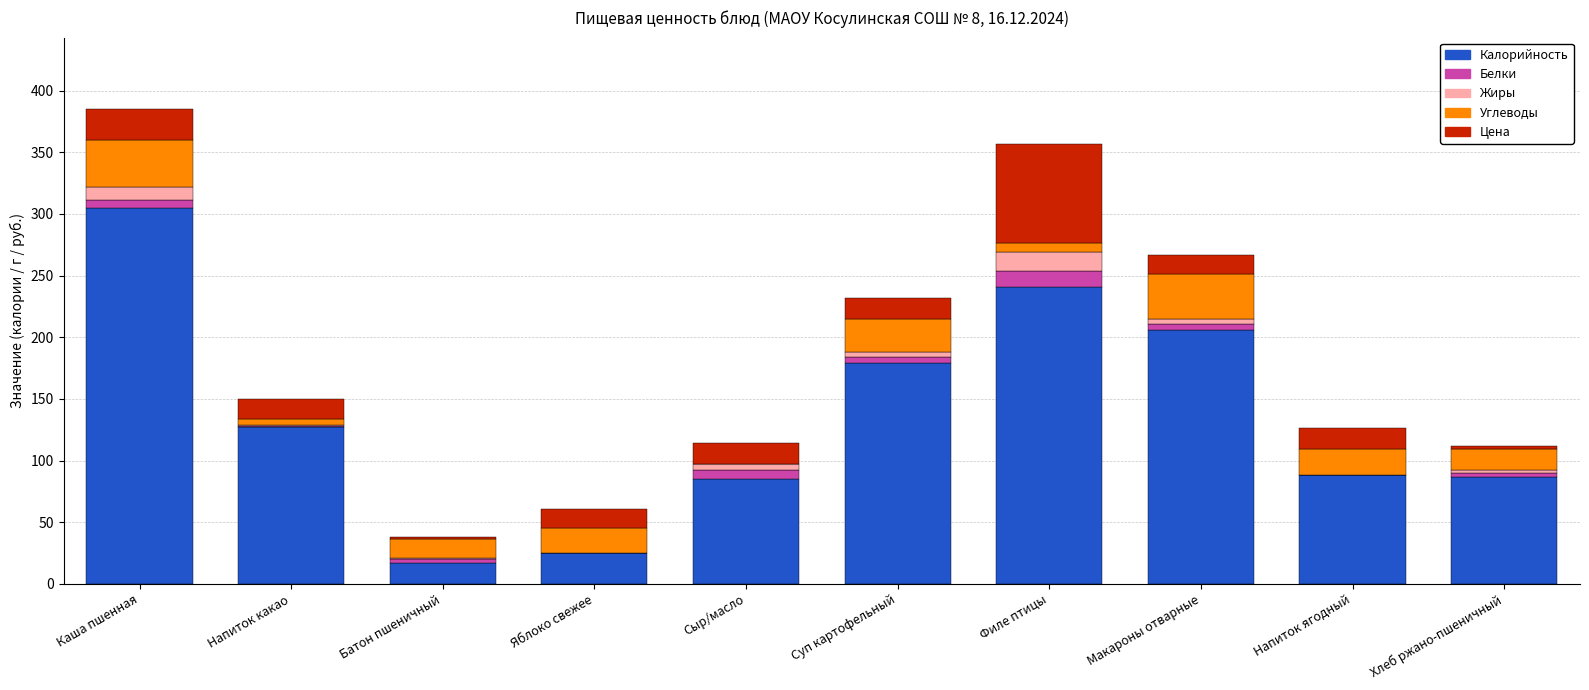

Count the number of categories in the chart.

10